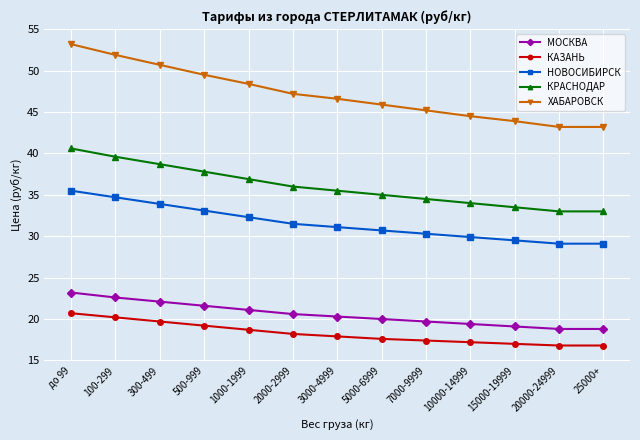

True or false: КАЗАНЬ has a value of 17.2 at 10000-14999.

True